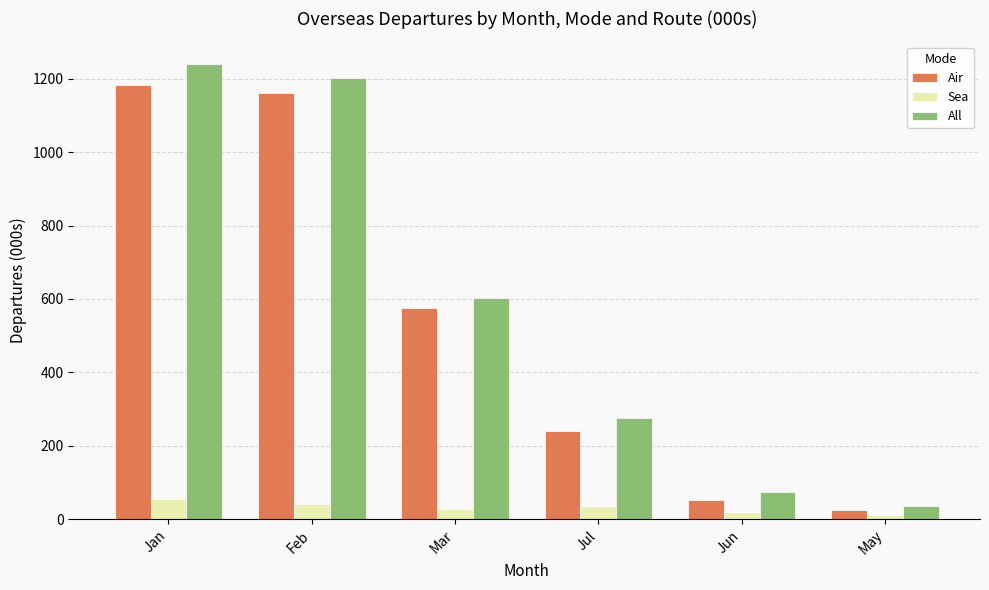

What is the spread (max minus min) of values at Jun?

53.1